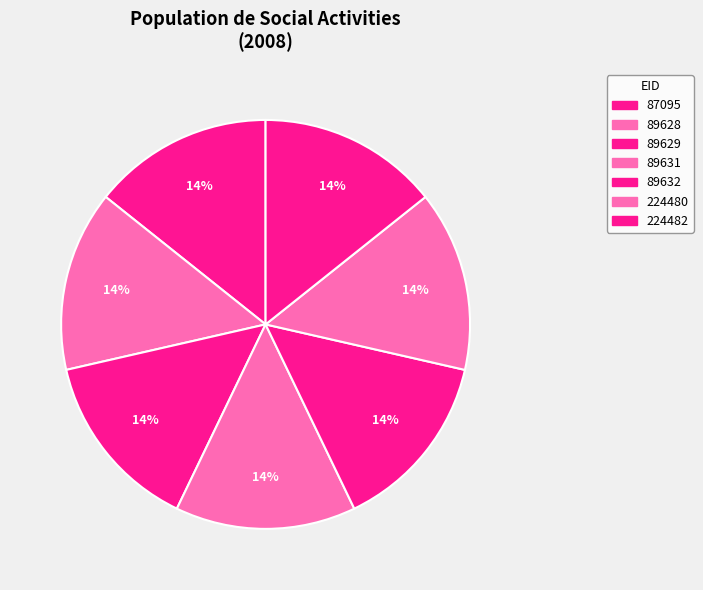

What portion of the pie excludes 224482?

85.7%